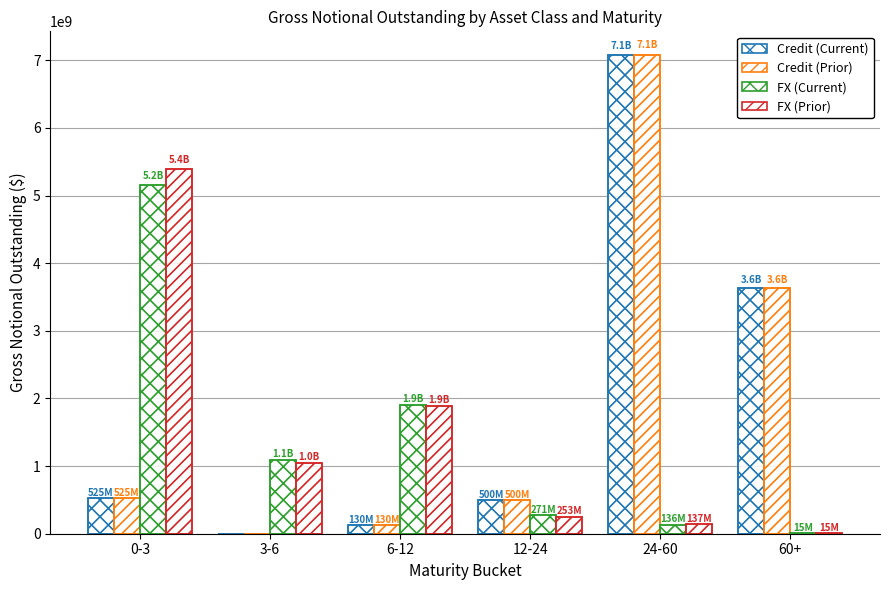

Which series has the largest total across all categories?

Credit (Prior)